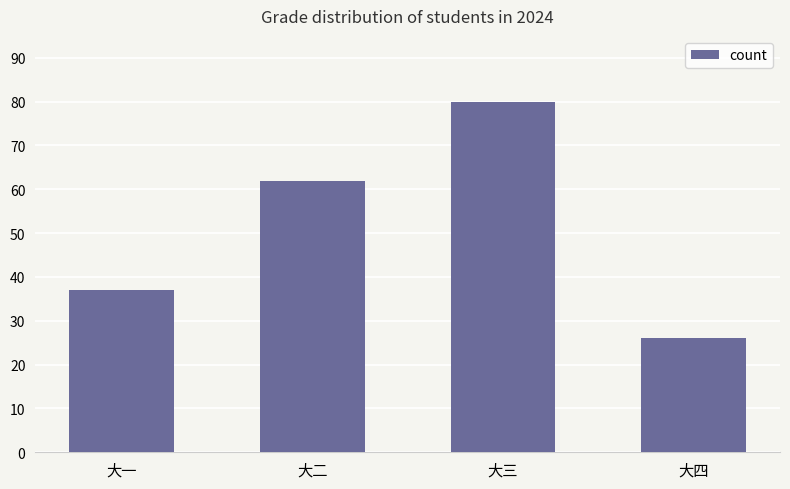

What is the minimum value shown in the chart?

26